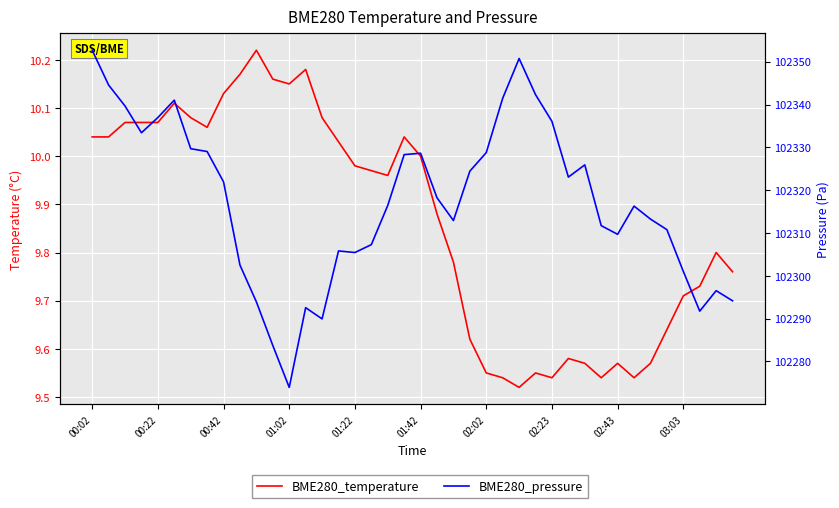

What is the spread (max minus min) of values at 00:02?

102342.7